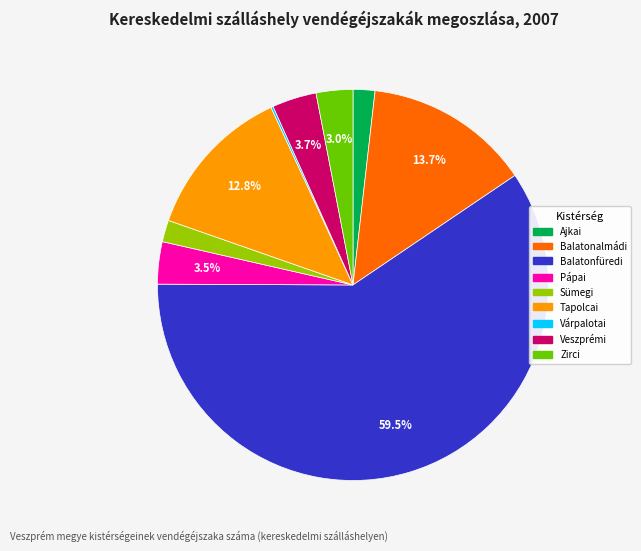

The Zirci slice represents 3% of the pie. True or false?

True